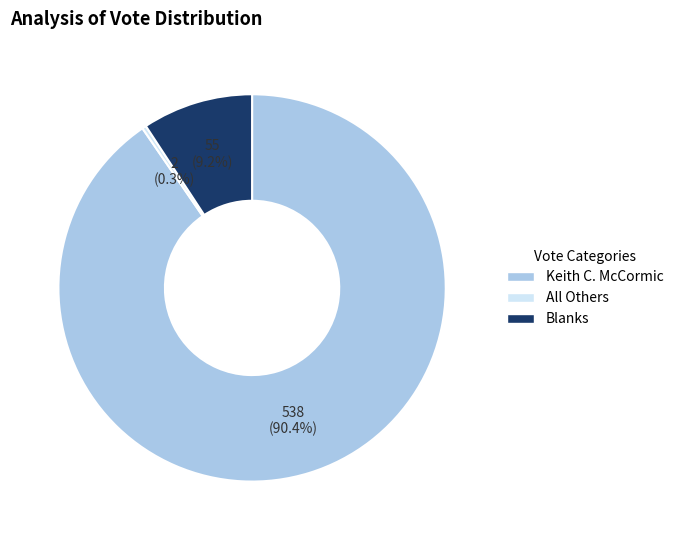

Combined, do Blanks and Keith C. McCormic account for over 50%?

Yes